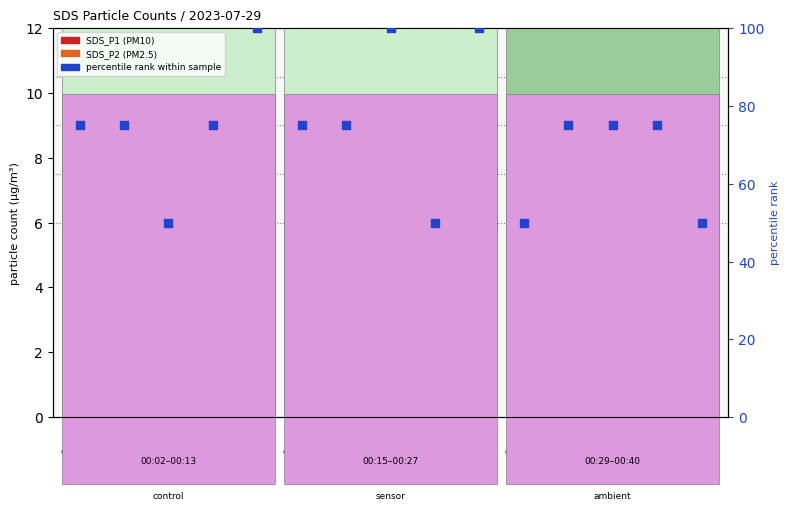

Which series contains the highest Y value?

percentile rank within sample